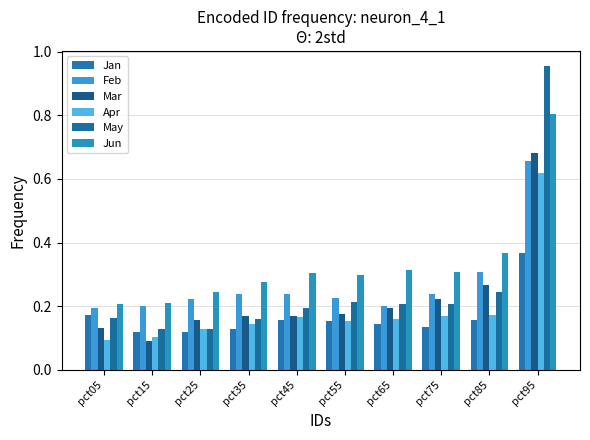

What is the approximate value of Mar at pct05?

0.1